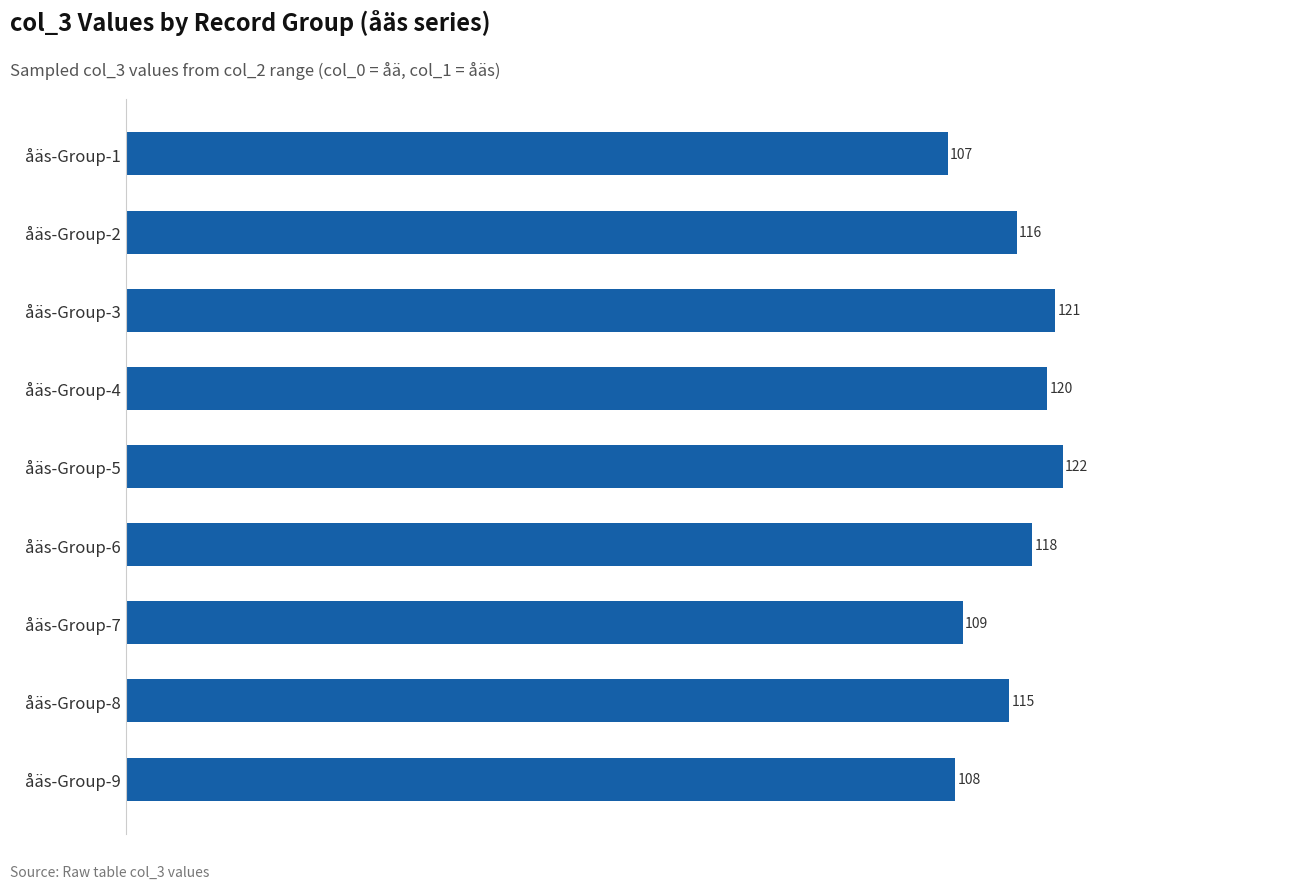

Count the number of categories in the chart.

9